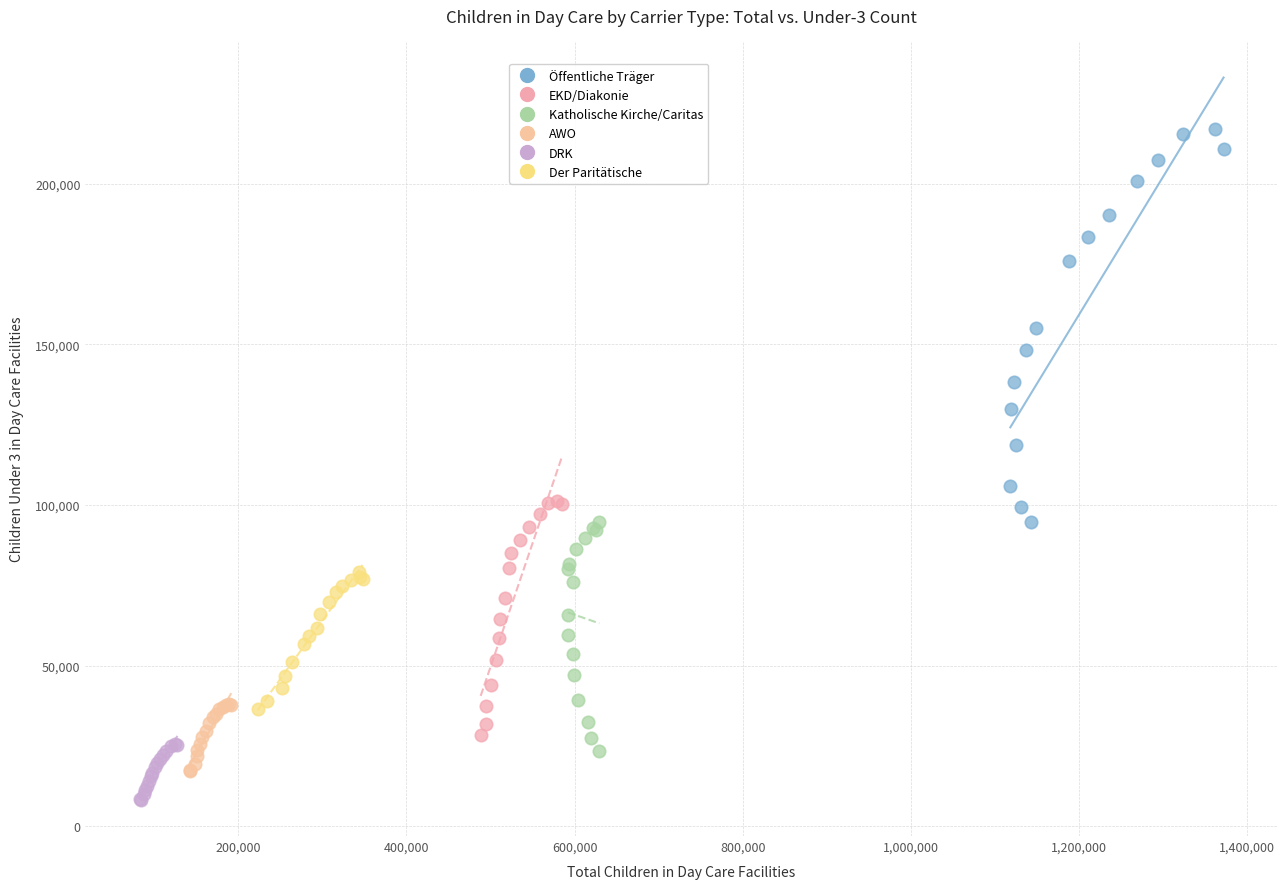

Which series reaches the maximum Y coordinate?

Öffentliche Träger